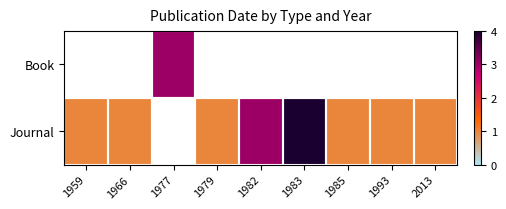

Which series has the largest range (max minus min)?

Journal